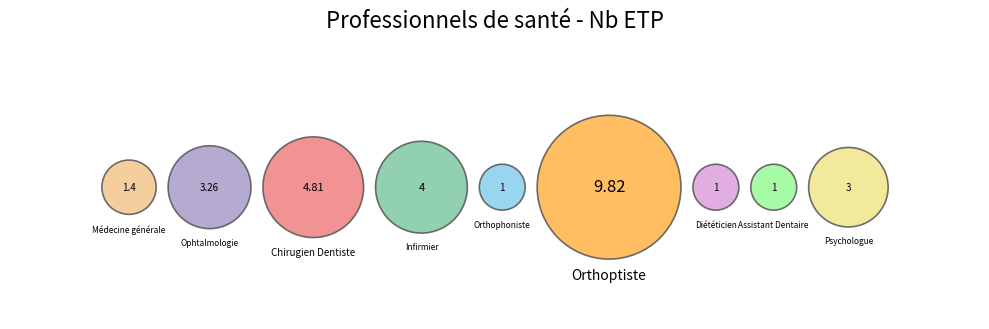

How much of the chart is everything except Orthophoniste?

96.6%